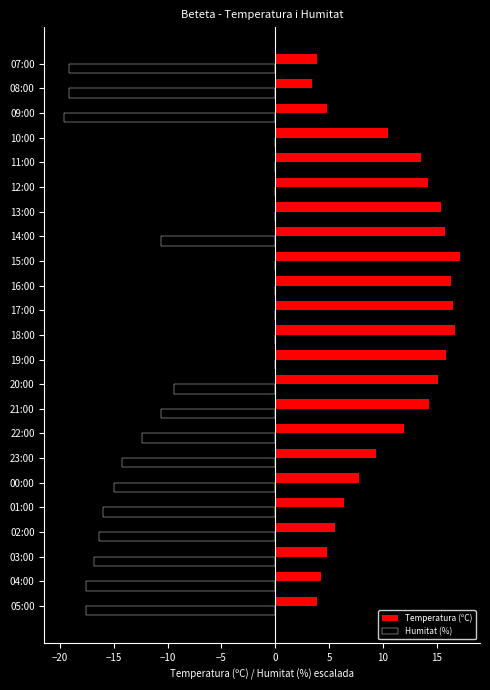

Which series has the largest range (max minus min)?

Humitat (%)